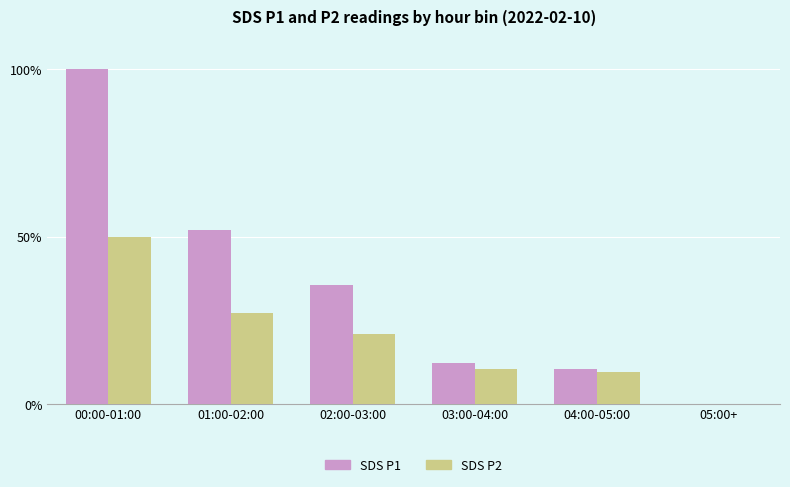

Is it true that SDS P2 equals 49.7 at 00:00-01:00?

True